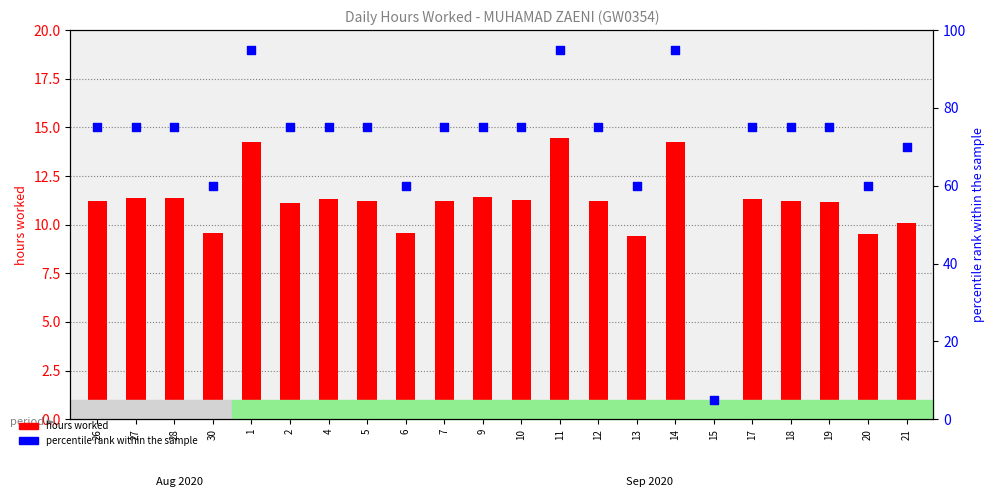

At which category is the sum across all series the highest?

11